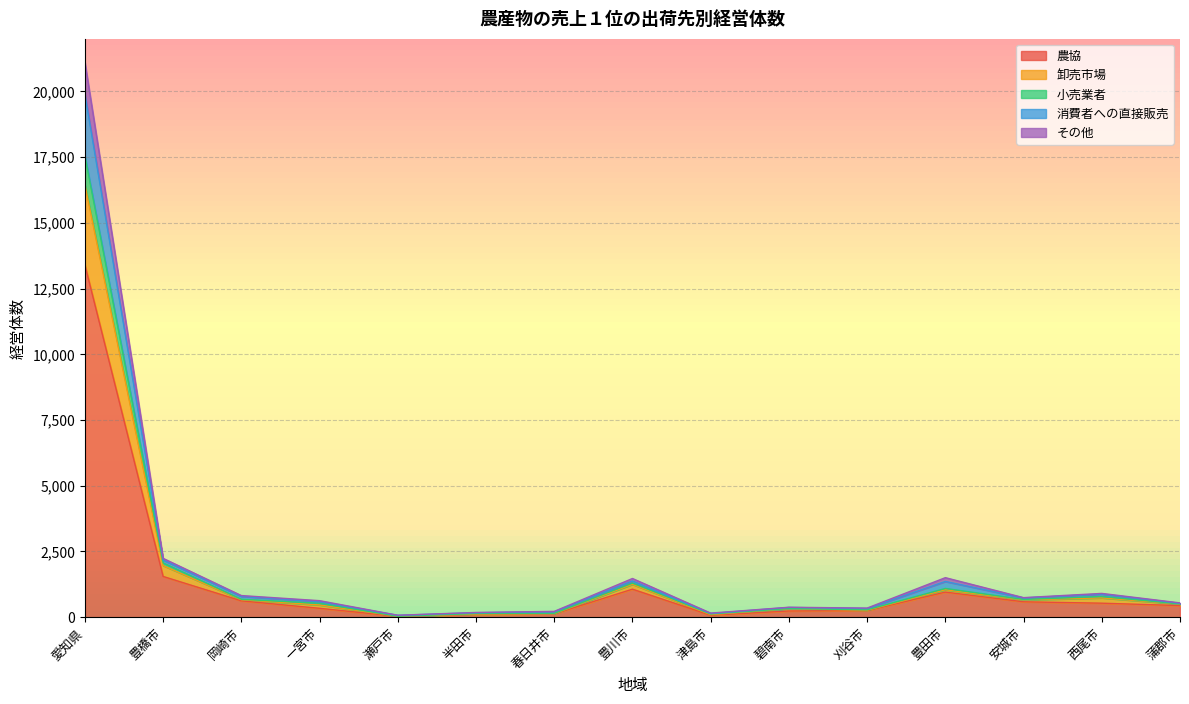

Is it true that 農協 equals 954 at 豊田市?

True